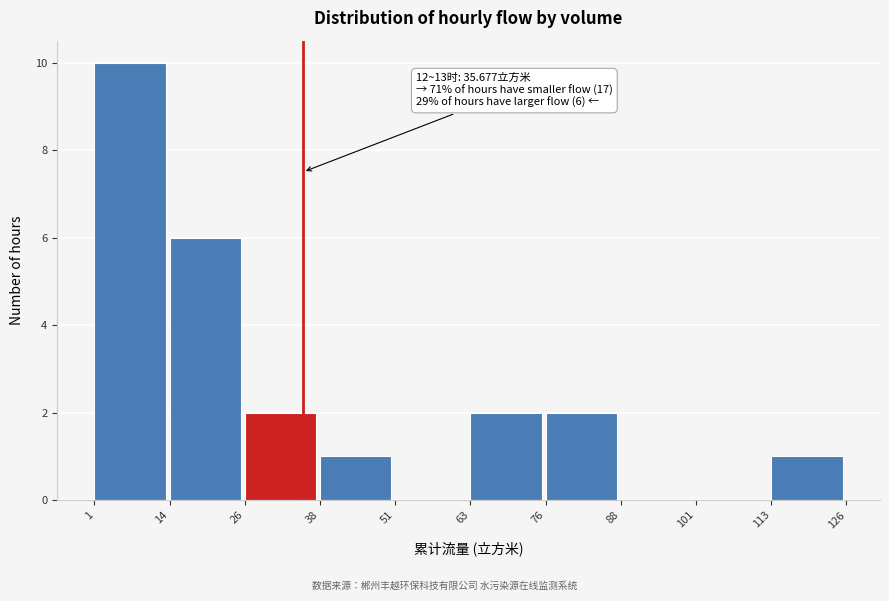

Over which range of the x-axis is the bar tallest?

1 to 14